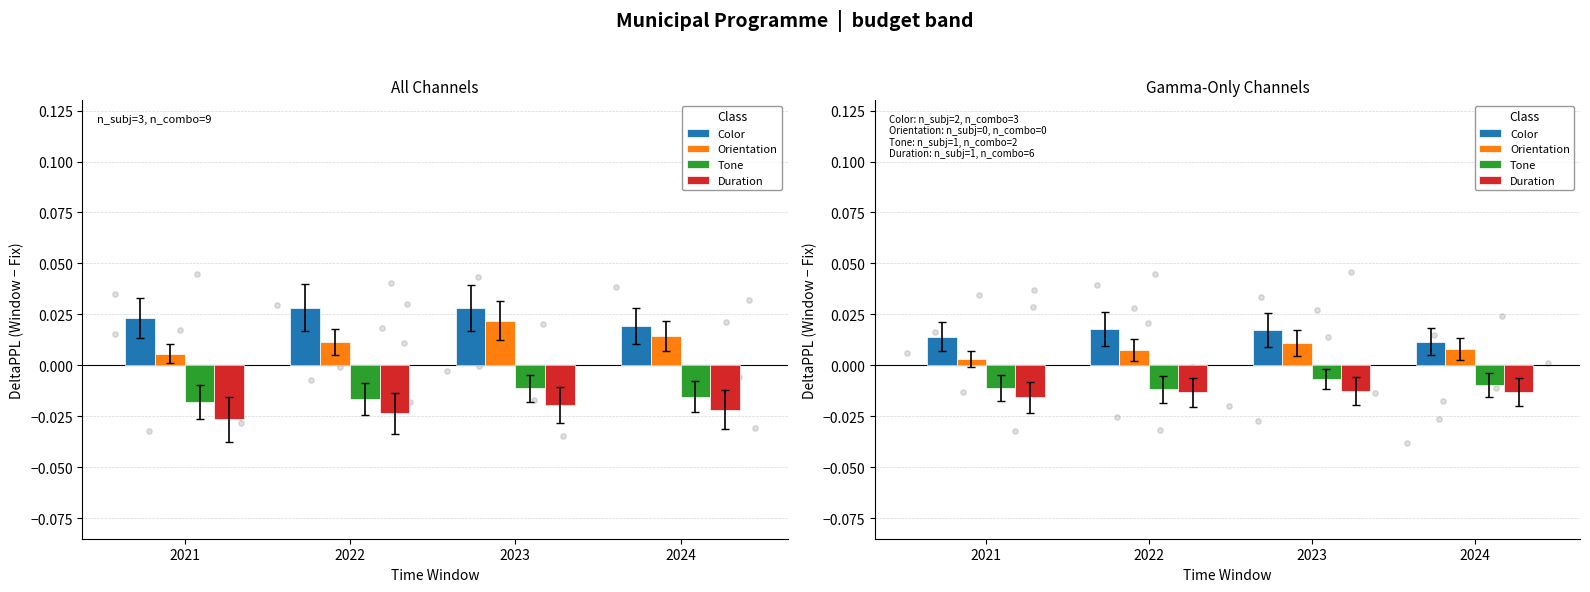

Which series has the largest Y range (max minus min)?

Orientation